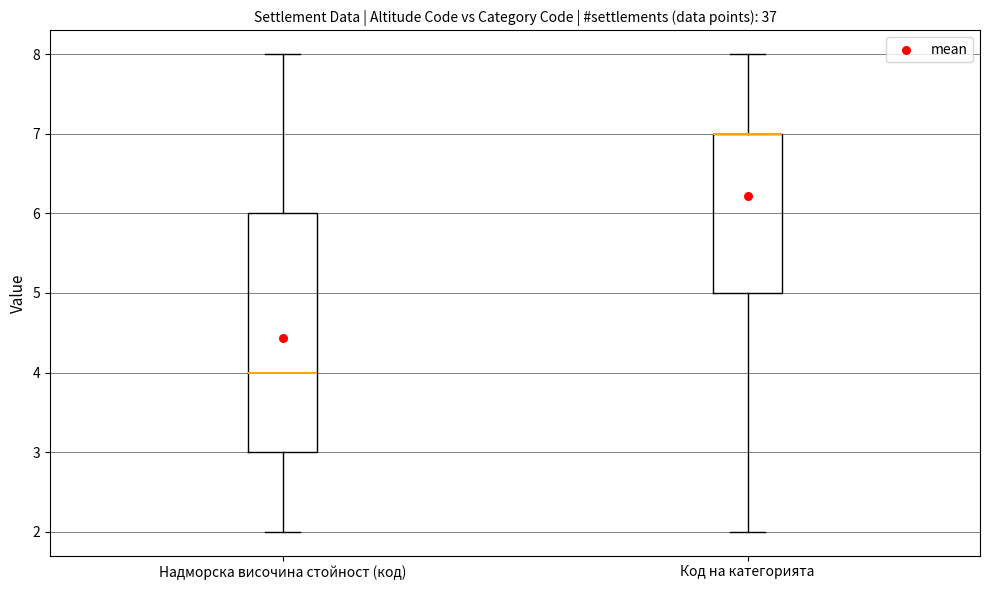

Which box is the tallest, from its lower edge to its upper edge?

Надморска височина стойност (код)